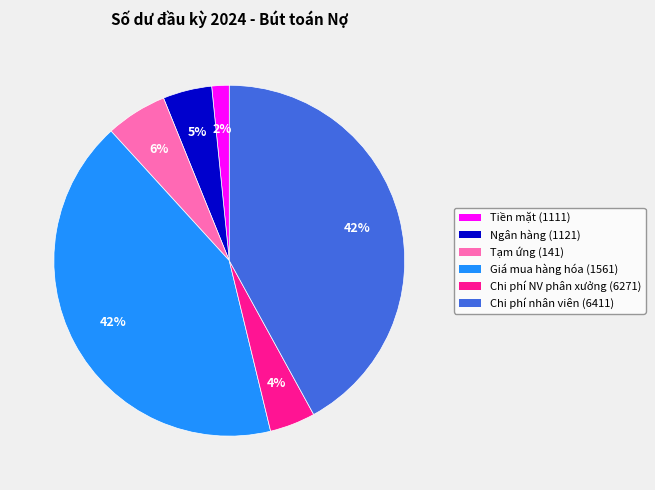

How many slices are in this pie chart?

6